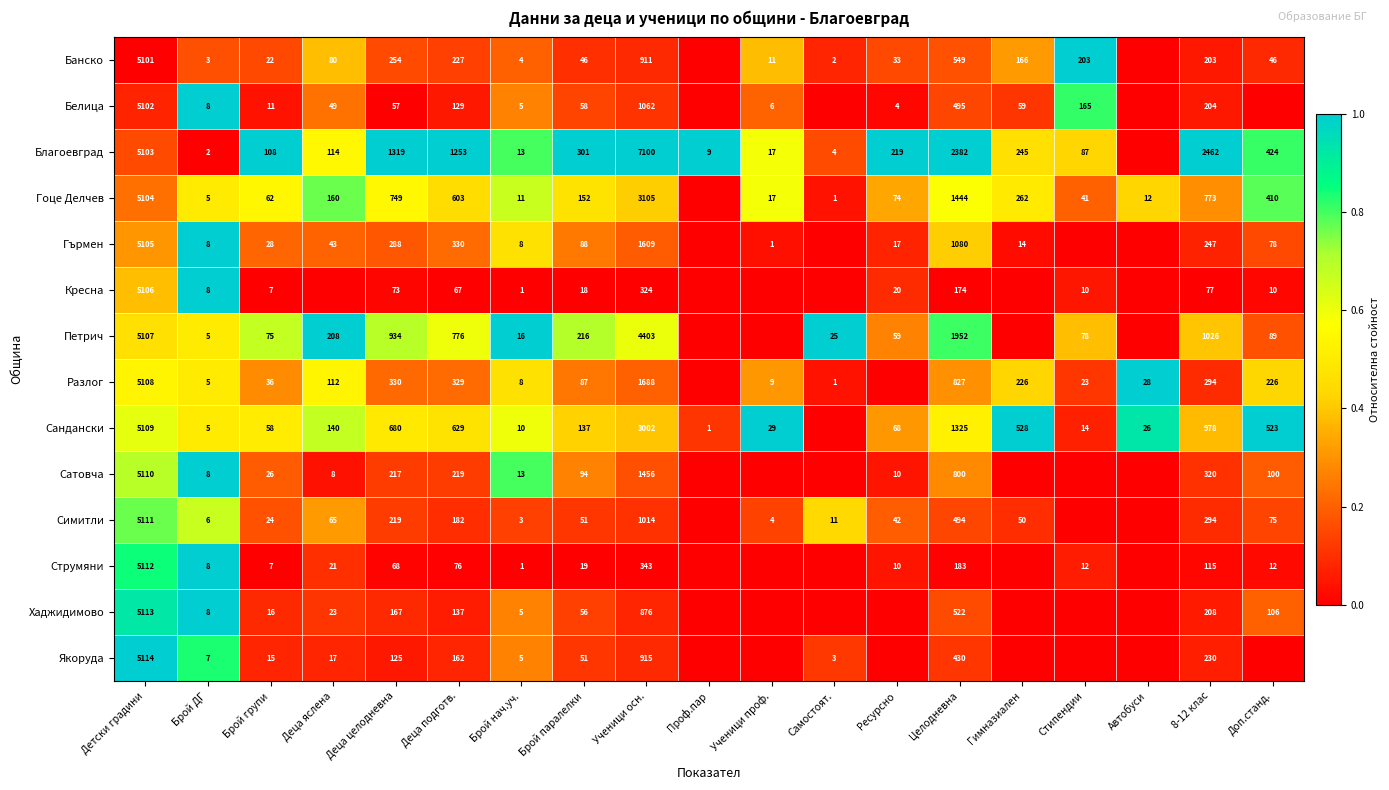

What is the total value across all series at Брой групи?

495